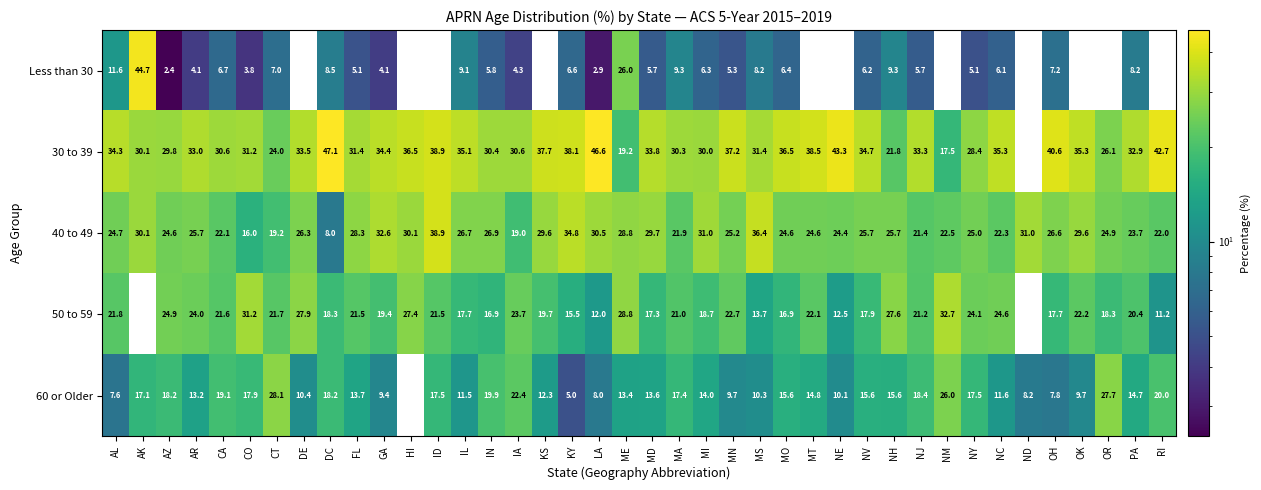

How many categories are shown in the chart?

40